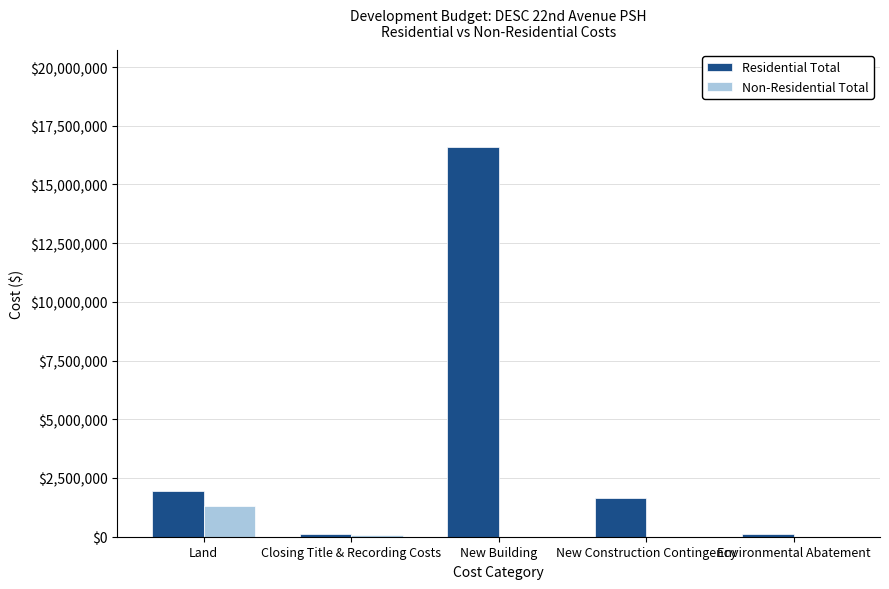

How many data points in Non-Residential Total are above 0?

2